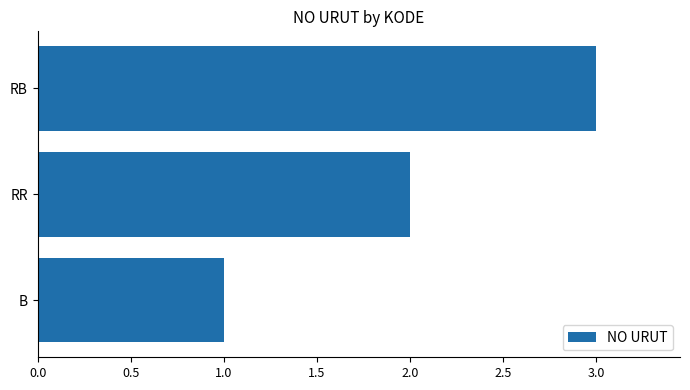

Where is the data nearest to the value 2?

RR